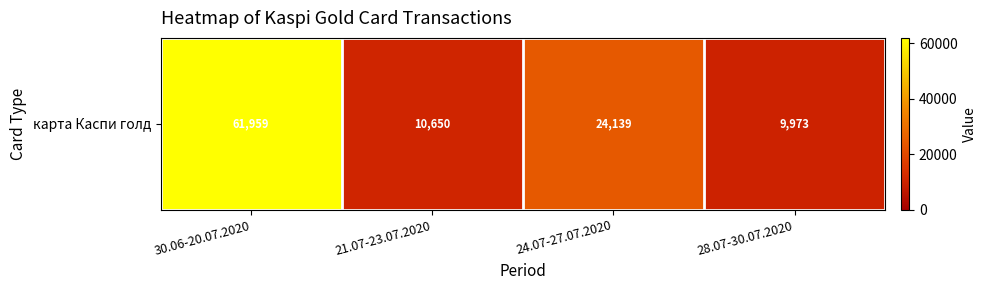

Reading right to left, transcribe all the data shown in this chart.

9973.0	24139.0	10649.6	61958.8